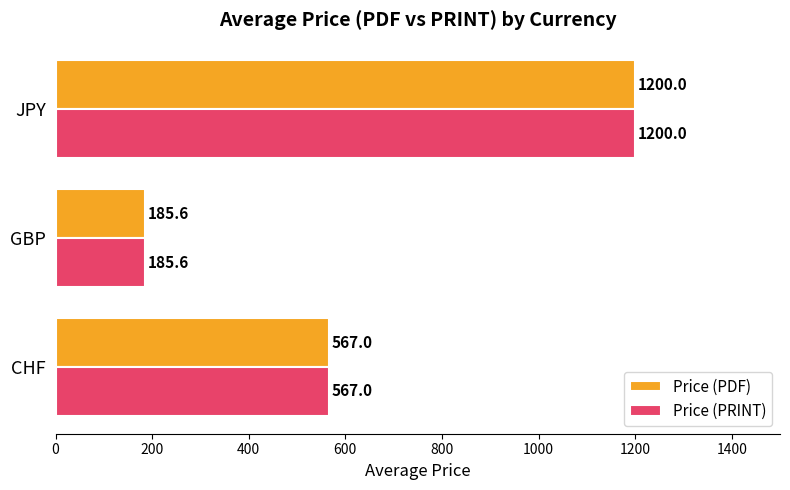

True or false: Price (PRINT) has a value of 1200.0 at JPY.

True